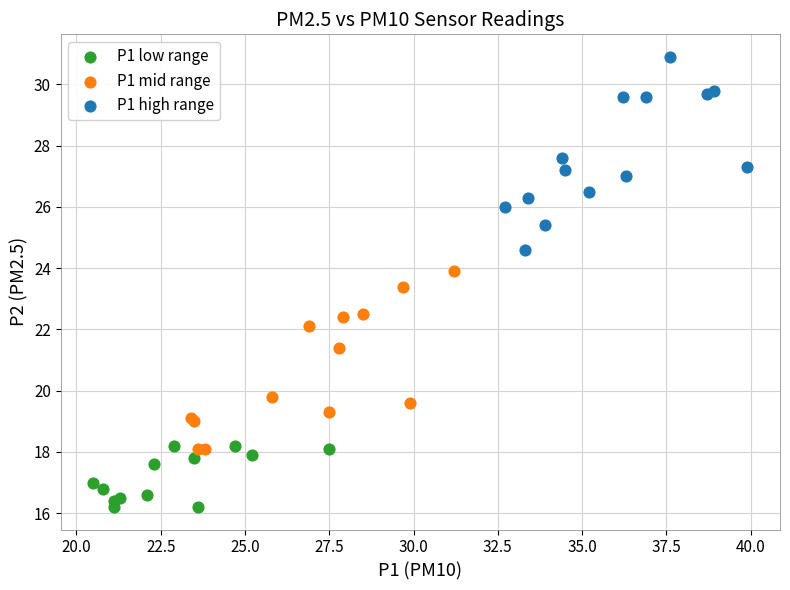

Which series reaches the minimum Y coordinate?

P1 low range